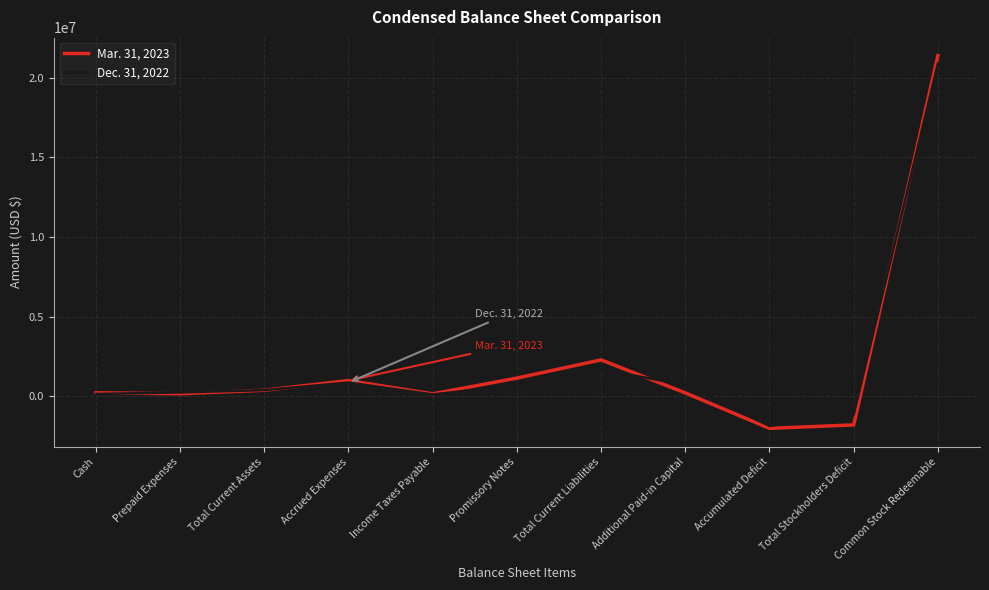

What position from the left is Total Stockholders Deficit?

10